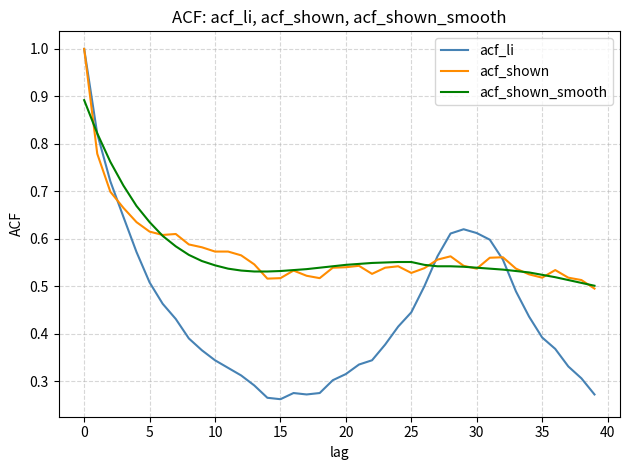

Which series has the largest range (max minus min)?

acf_li